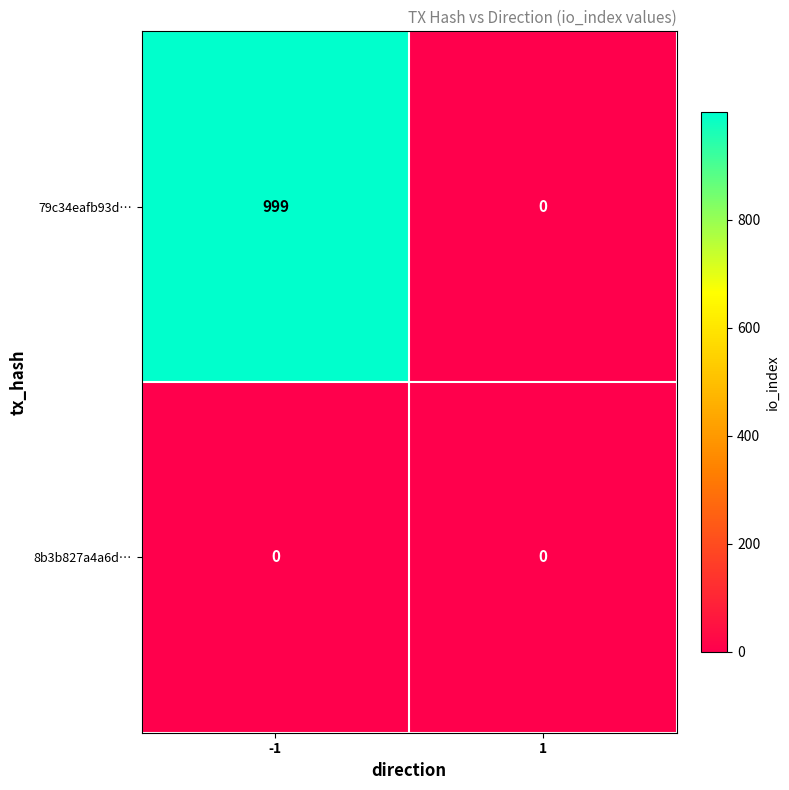

Which series has the largest total across all categories?

79c34eafb93d…